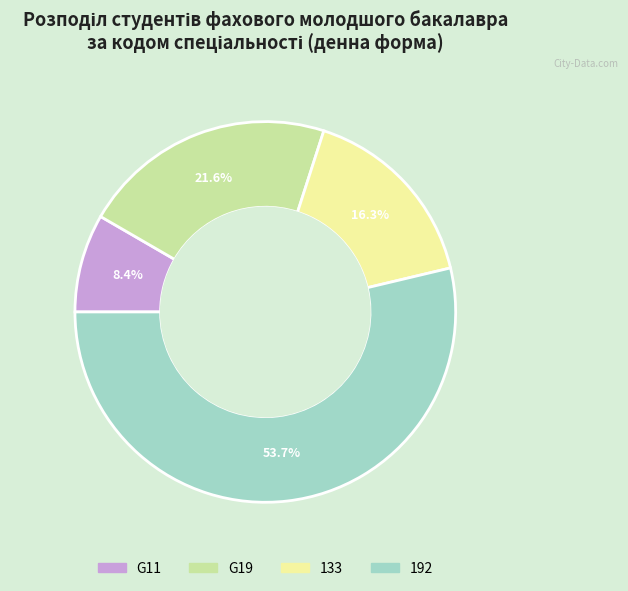

What is the majority slice?

192